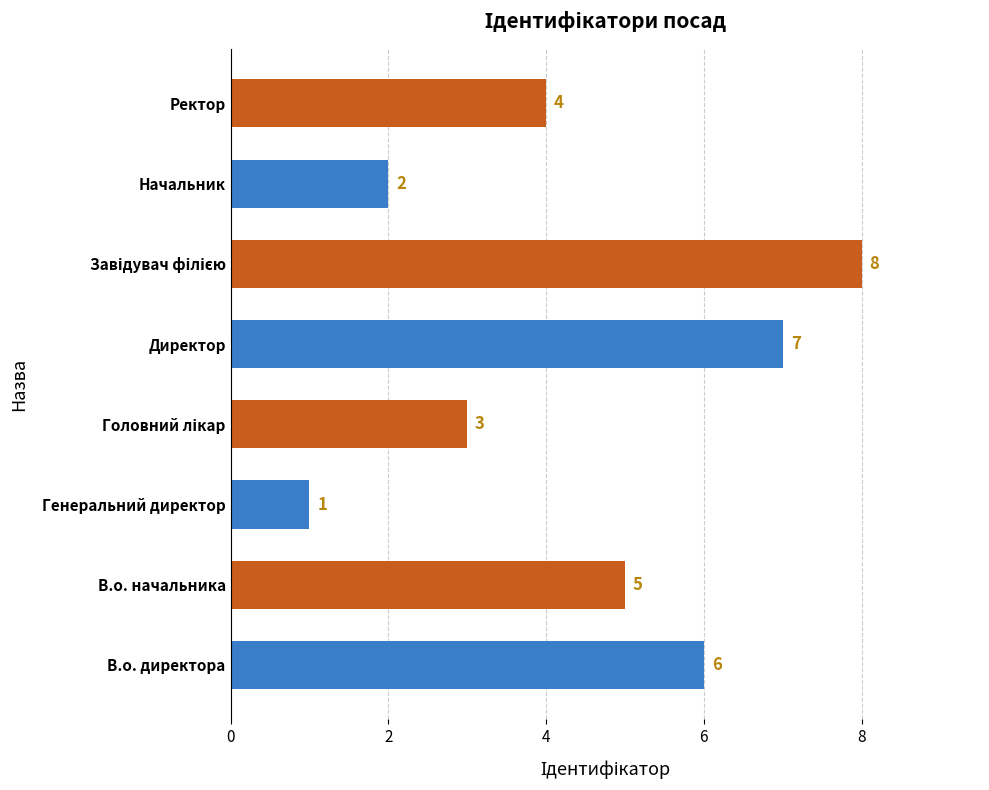

Which category has the lowest value across all series?

Генеральний директор